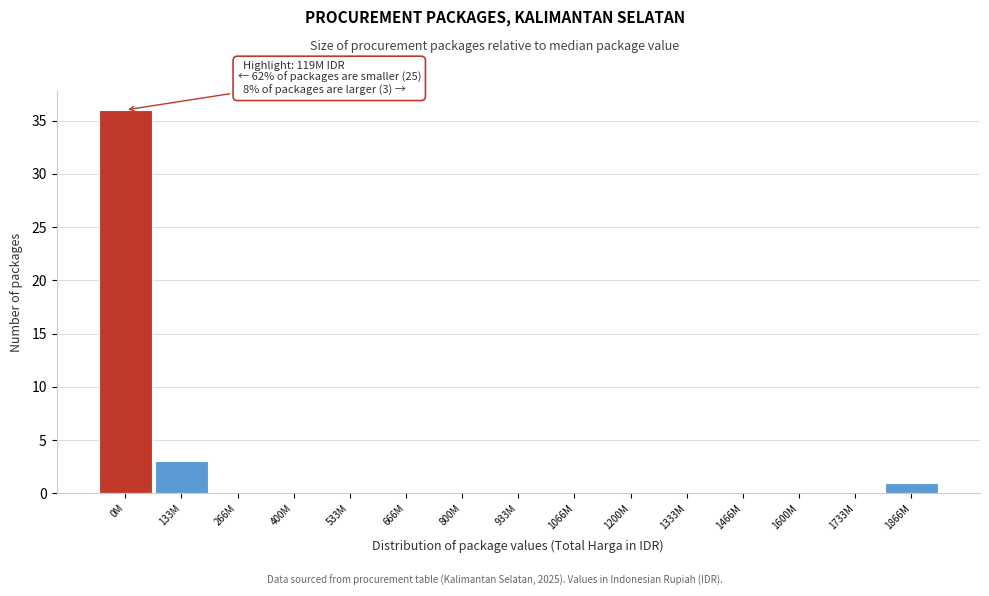

Reading left to right, transcribe all the data shown in this chart.

0M=36	133M=3	266M=0	400M=0	533M=0	666M=0	800M=0	933M=0	1066M=0	1200M=0	1333M=0	1466M=0	1600M=0	1733M=0	1866M=1